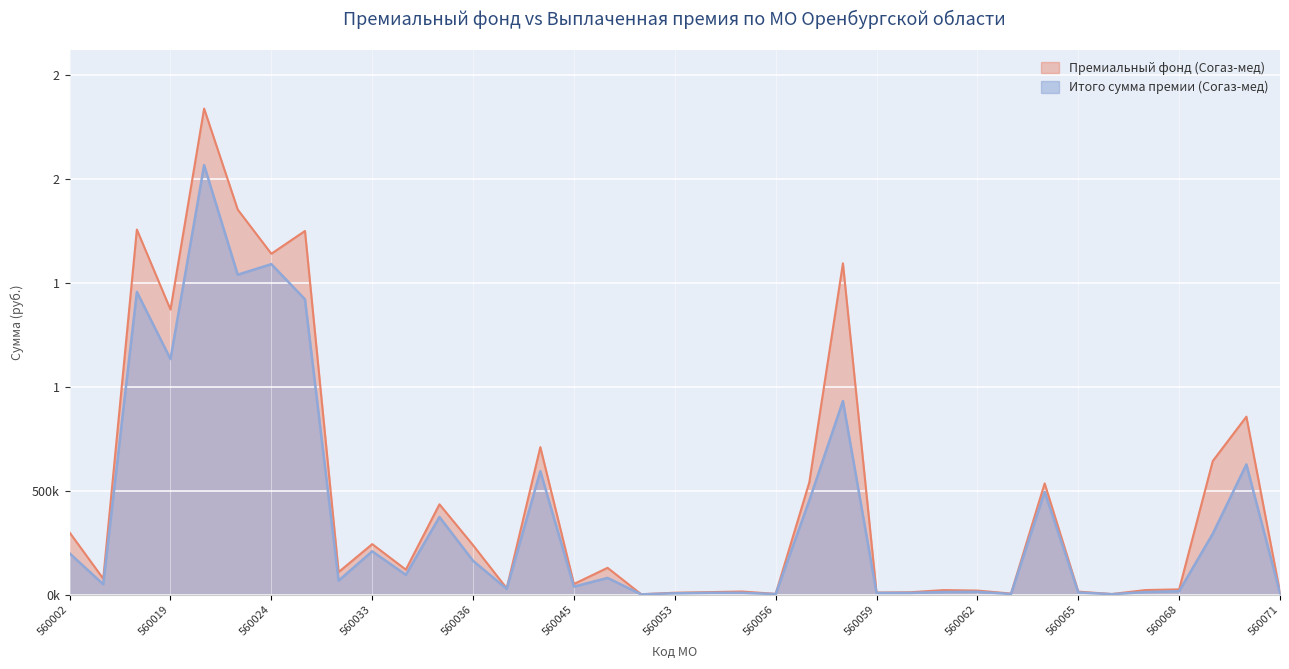

What is the minimum value for Премиальный фонд (Согаз-мед)?

1888